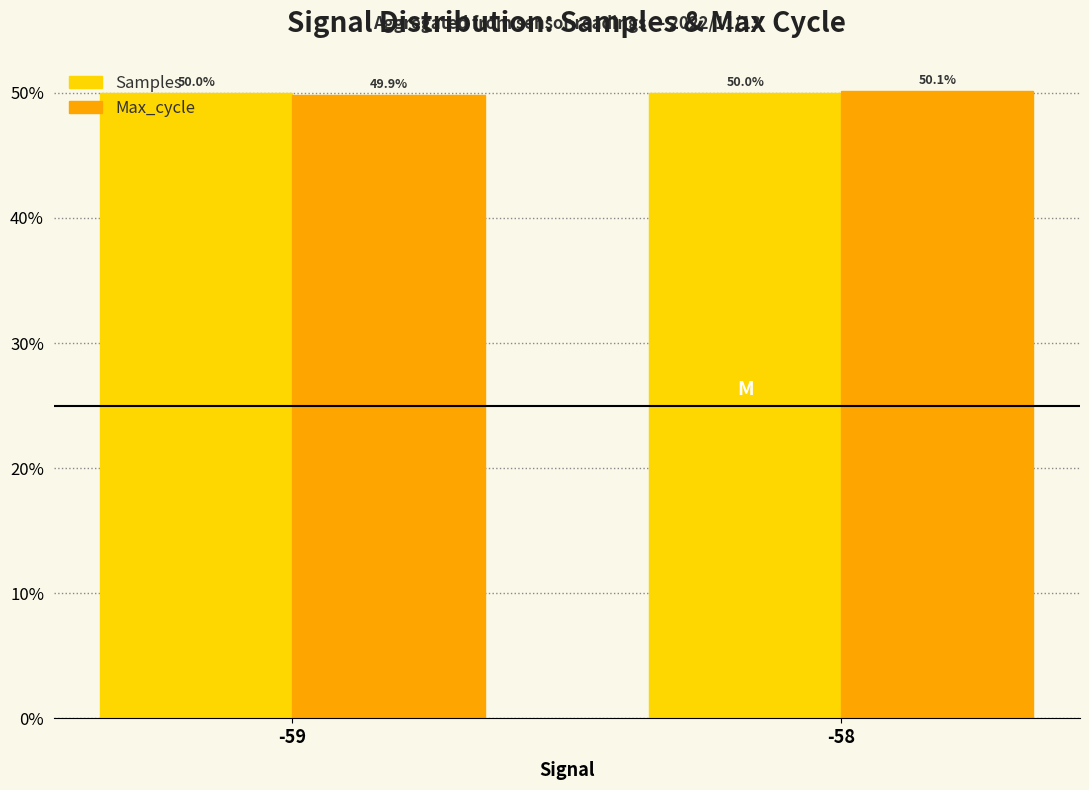

At which label does Max_cycle first exceed 50?

-58